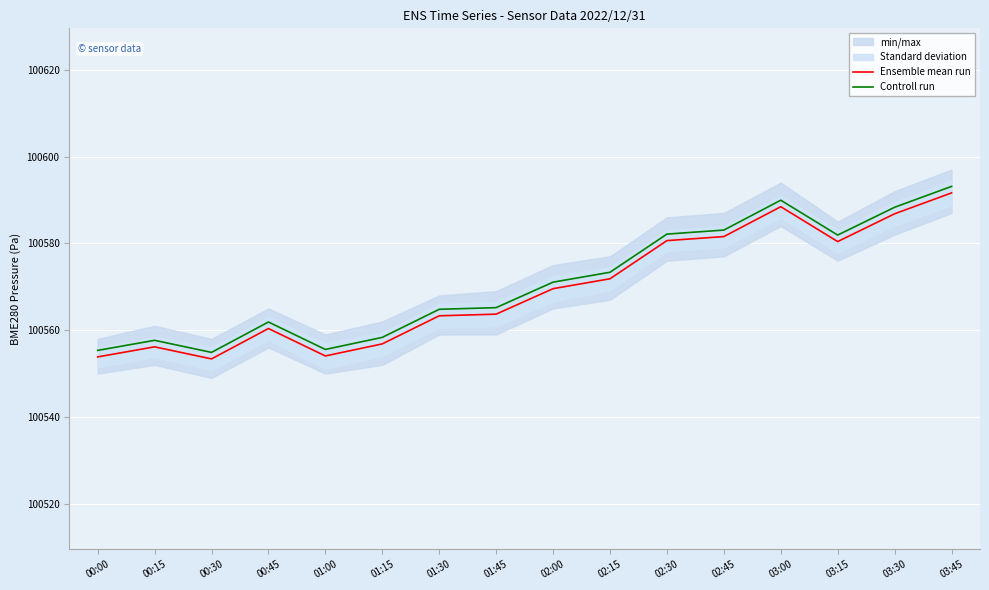

At which category is the sum across all series the highest?

03:45